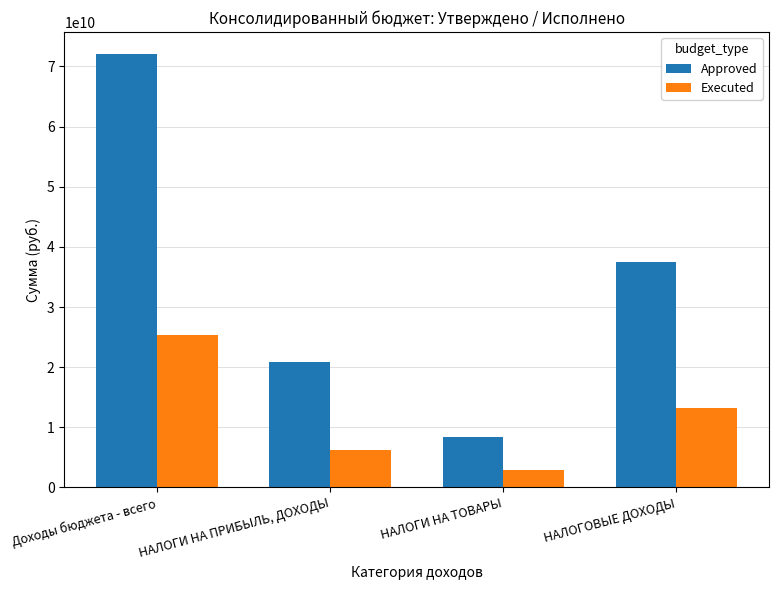

Which label corresponds to the smallest value in the chart?

НАЛОГИ НА ТОВАРЫ